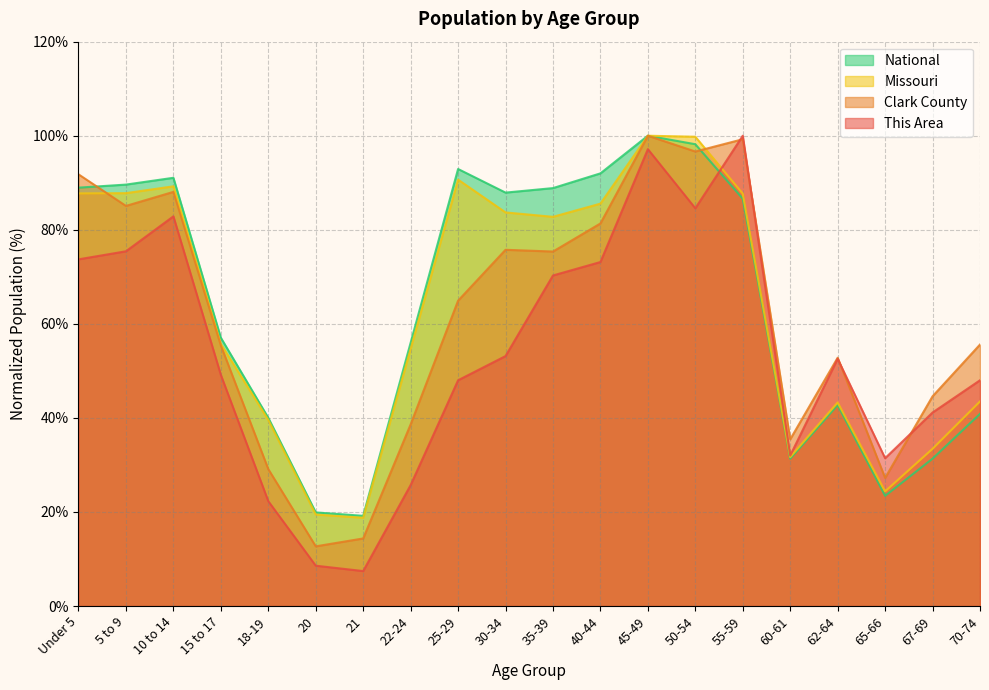

What is the greatest value displayed?

100.0